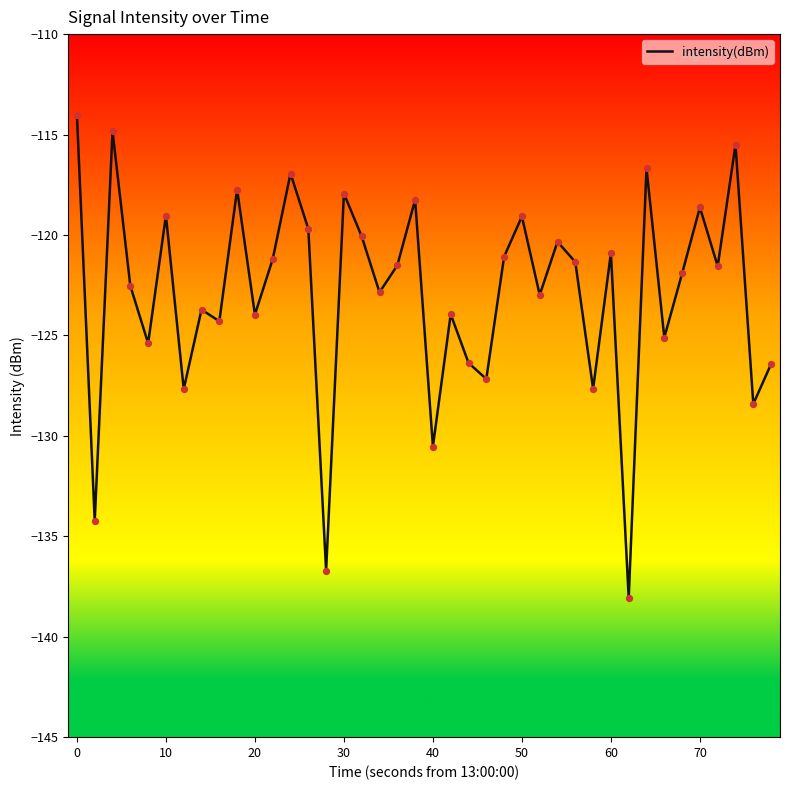

What is the minimum value shown in the chart?

-138.1